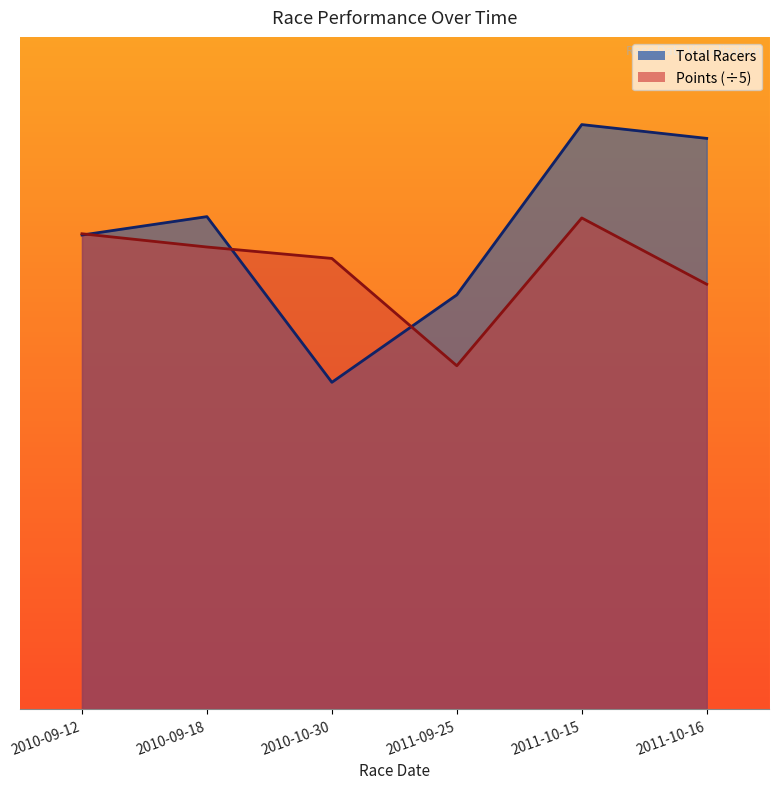

Where is Points nearest to the value 90?

2011-10-16